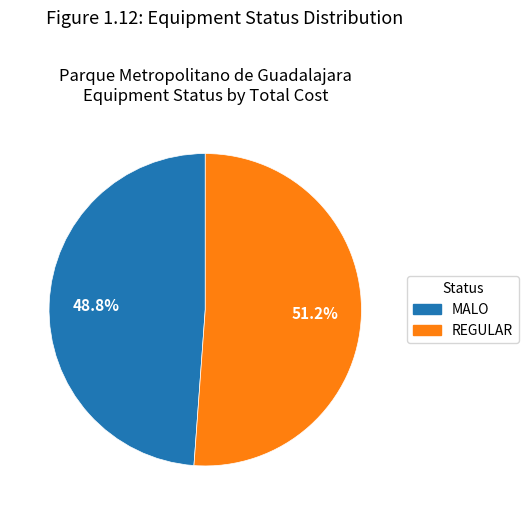

Which slice is the largest?

REGULAR